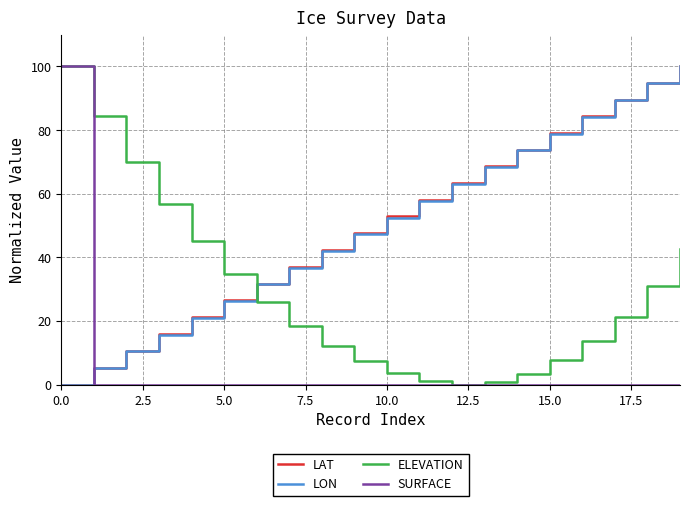

Does the chart have visible grid lines?

Yes